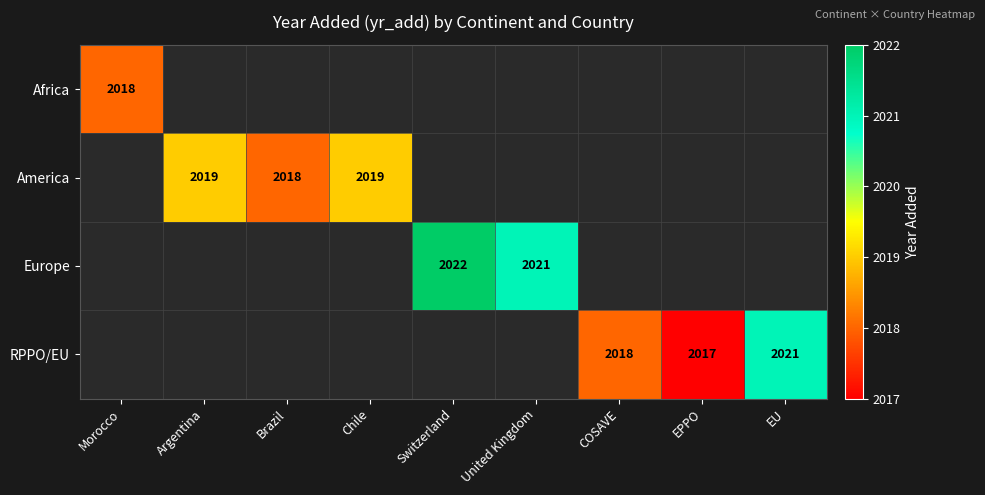

The America series shows 2019 at Argentina. True or false?

True